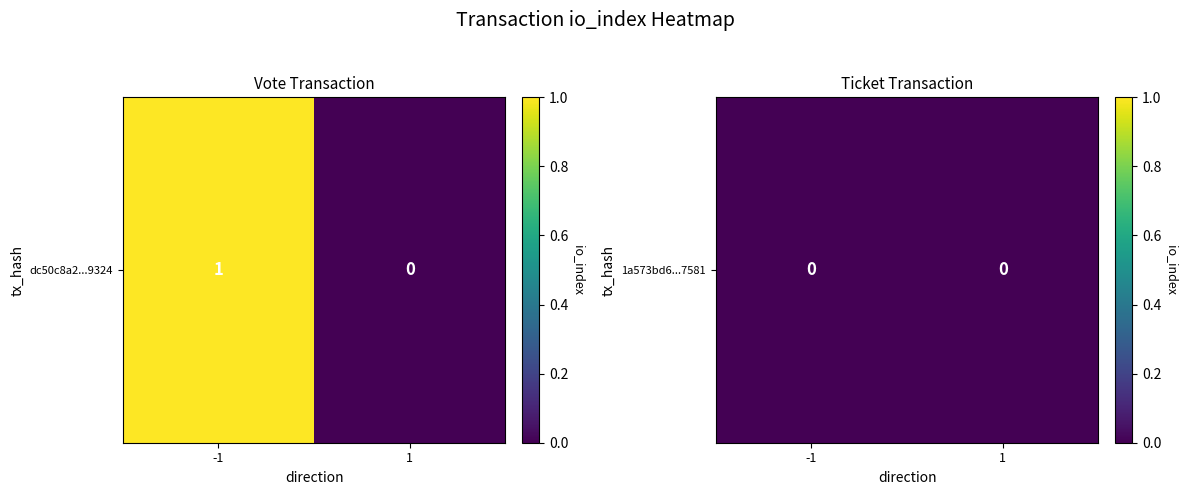

Reading left to right, what are all the values shown in this chart?

dc50c8a2a161c8c876fd3dac51a321bec0a9324: -1=1	1=0
1a573bd614e9219d55400d40e08962c184b7581: -1=0	1=0